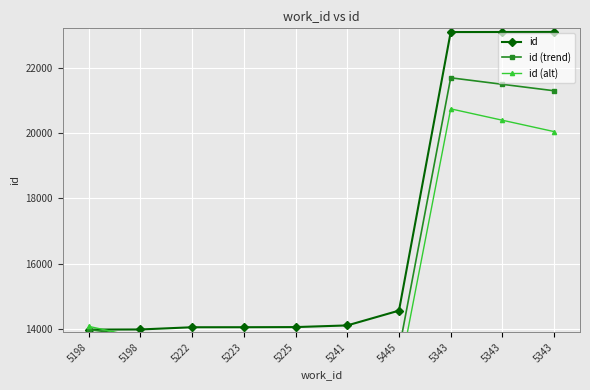

The value of id (trend) at 5223 is 13452. True or false?

True